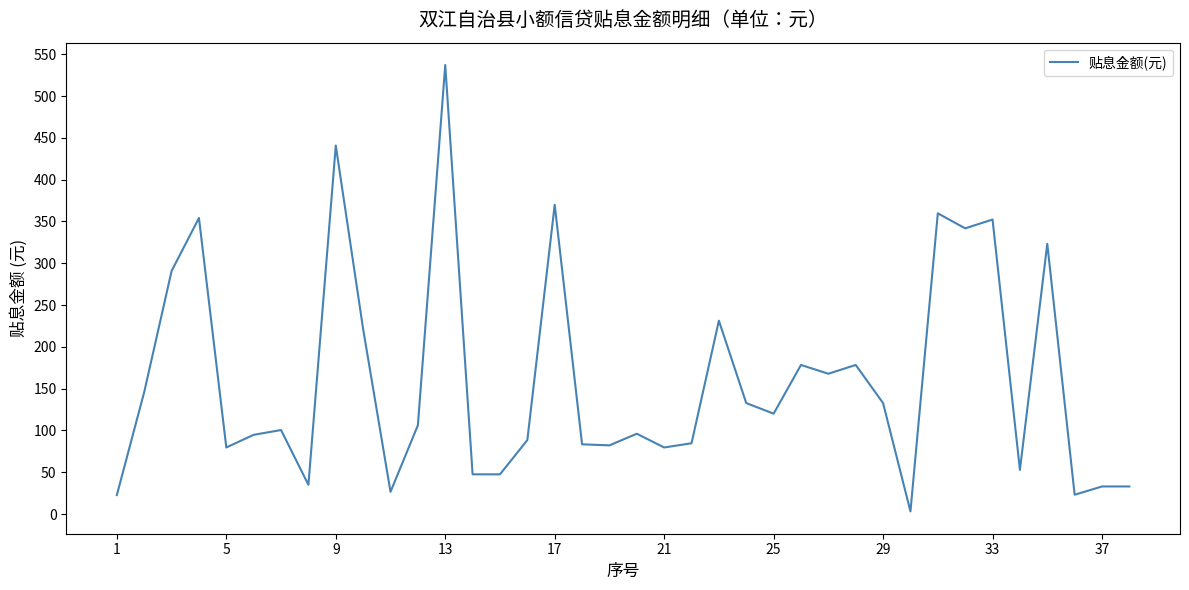

What is the average value?

160.5